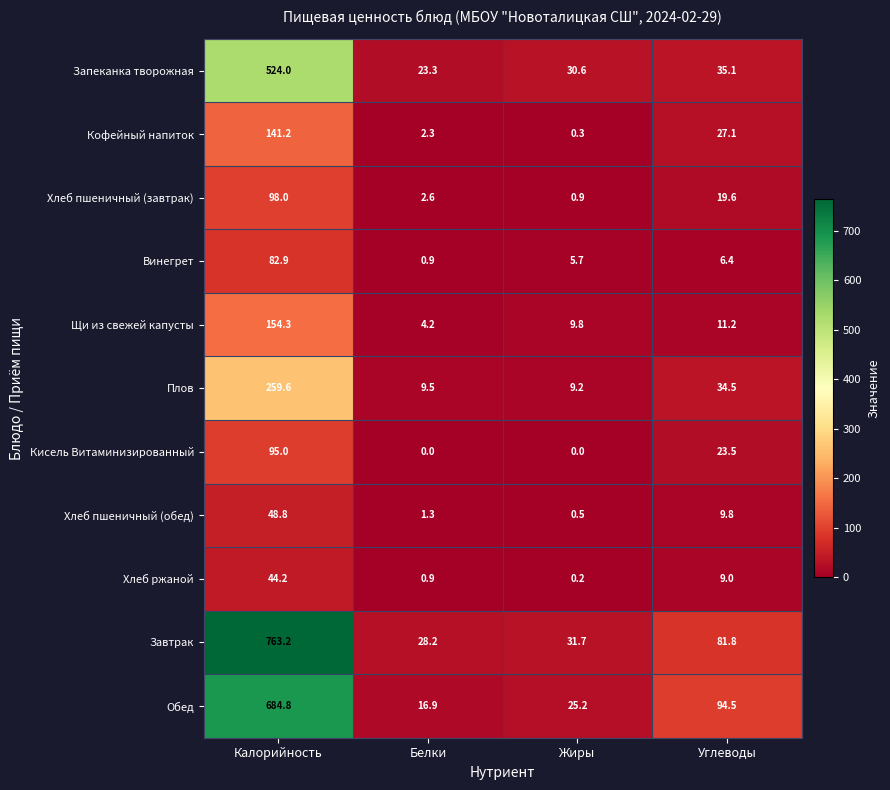

Which series changed the most between Калорийность and Жиры?

Завтрак